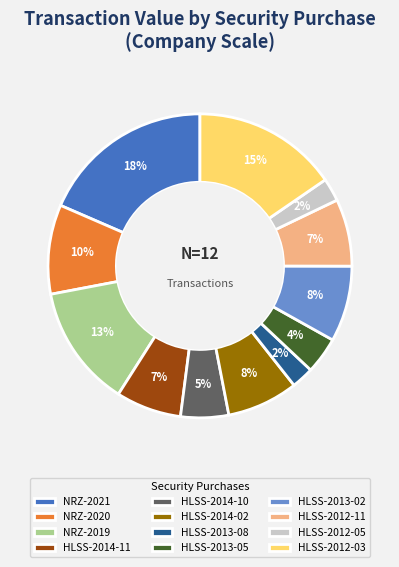

To the nearest percent, what portion does NRZ-2019 represent?

13%